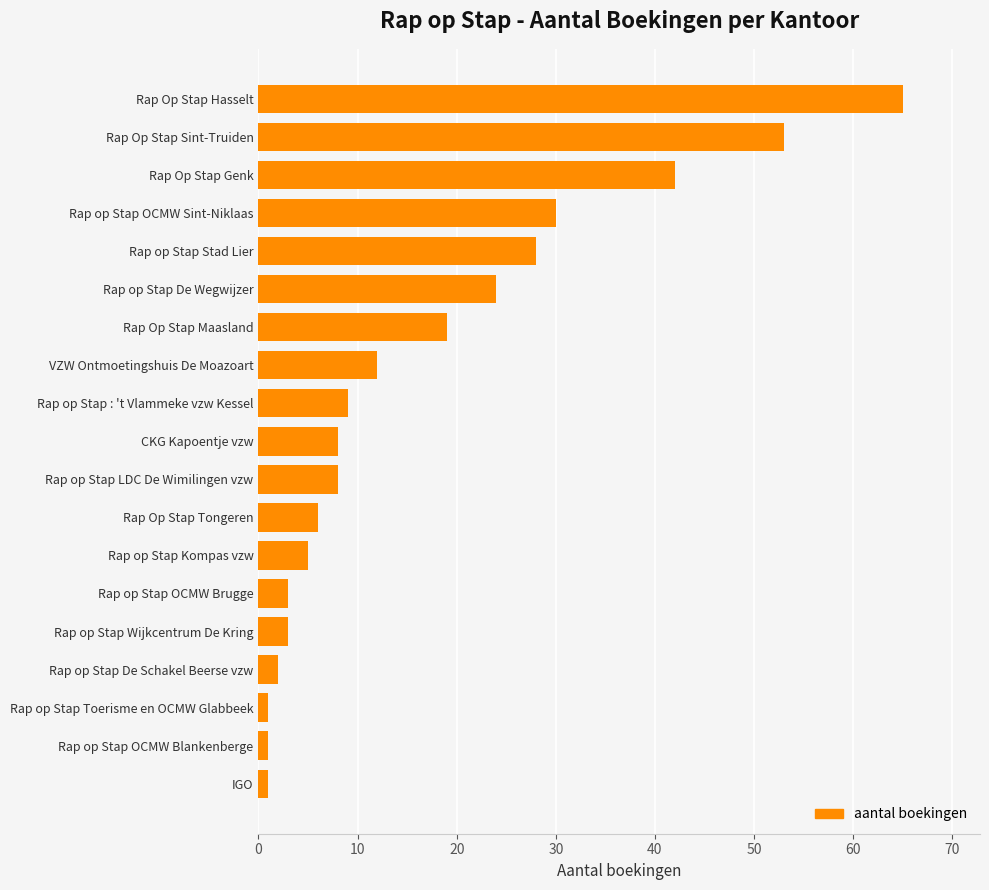

What is the difference between the maximum and minimum values?

64